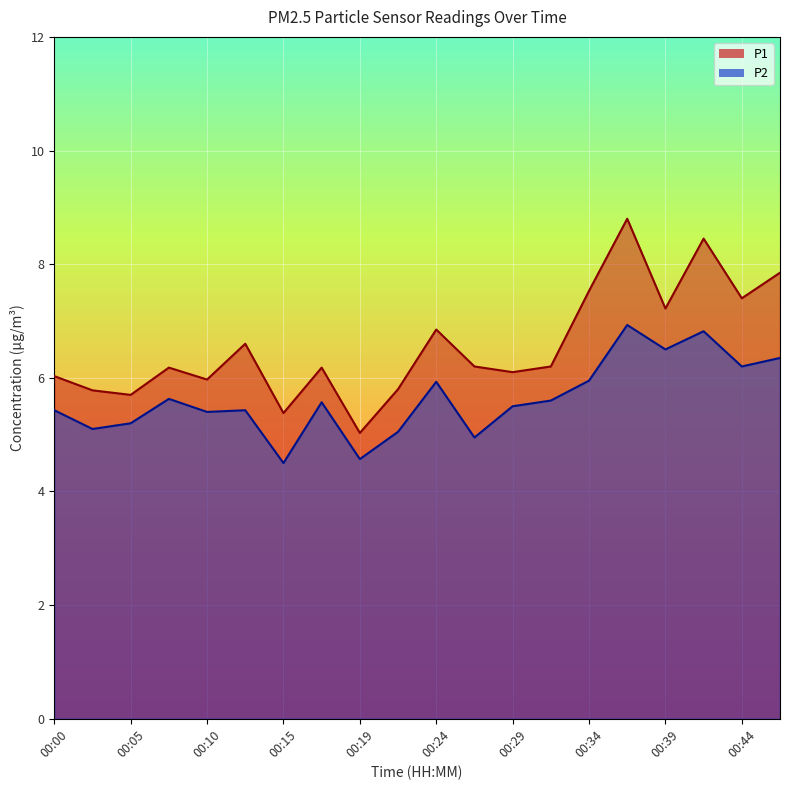

Which series has the largest total across all categories?

P1